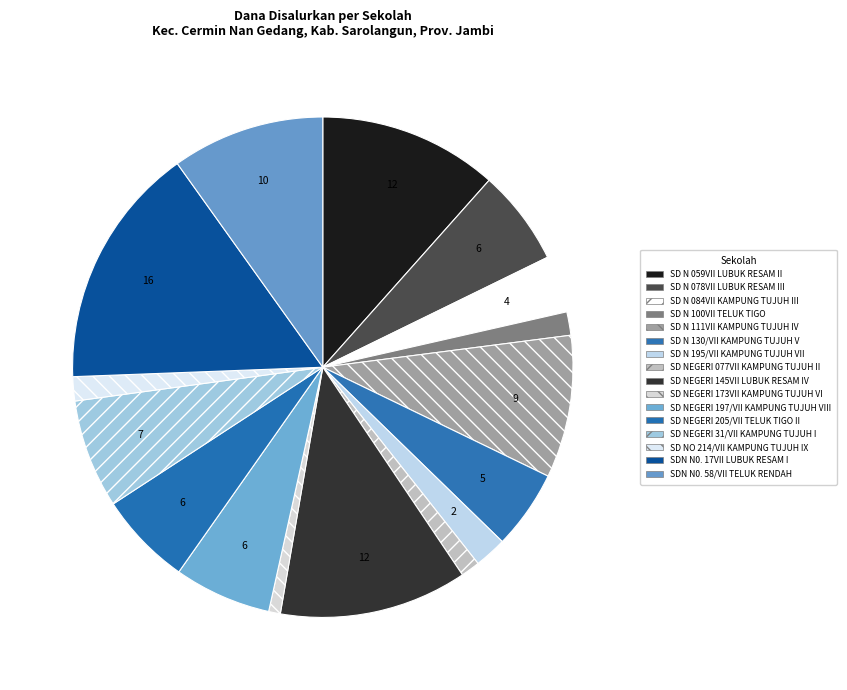

What is the largest slice in the pie chart?

SDN N0. 17VII LUBUK RESAM I